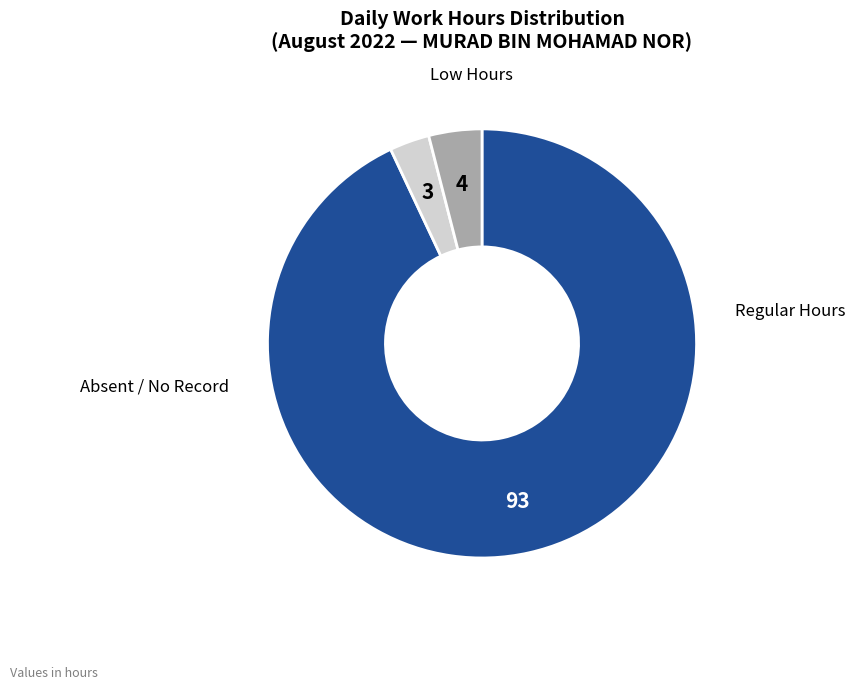

Is there a majority slice in this chart?

Yes